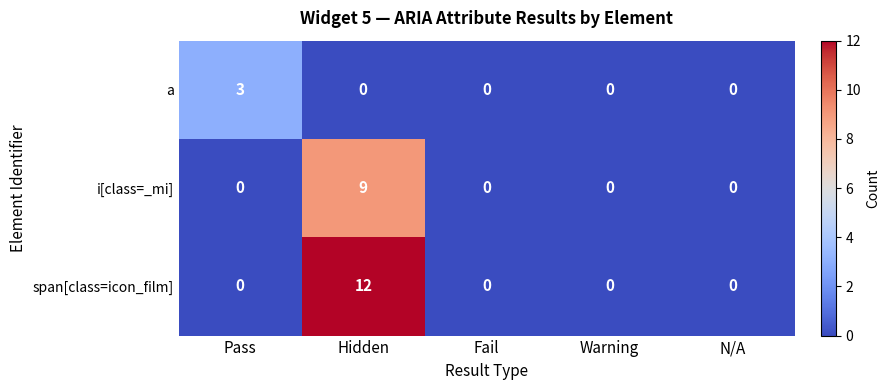

What is the maximum value for i[class=_mi]?

9